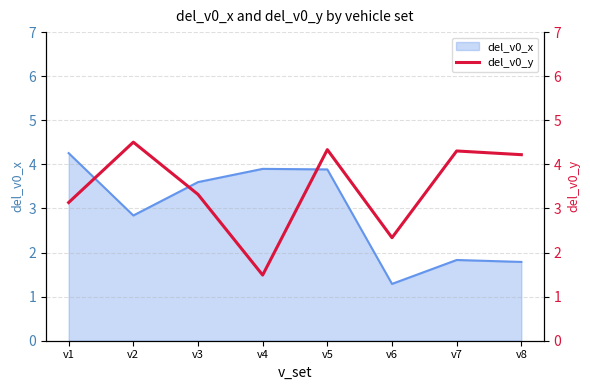

At which label does del_v0_x reach its minimum?

v6